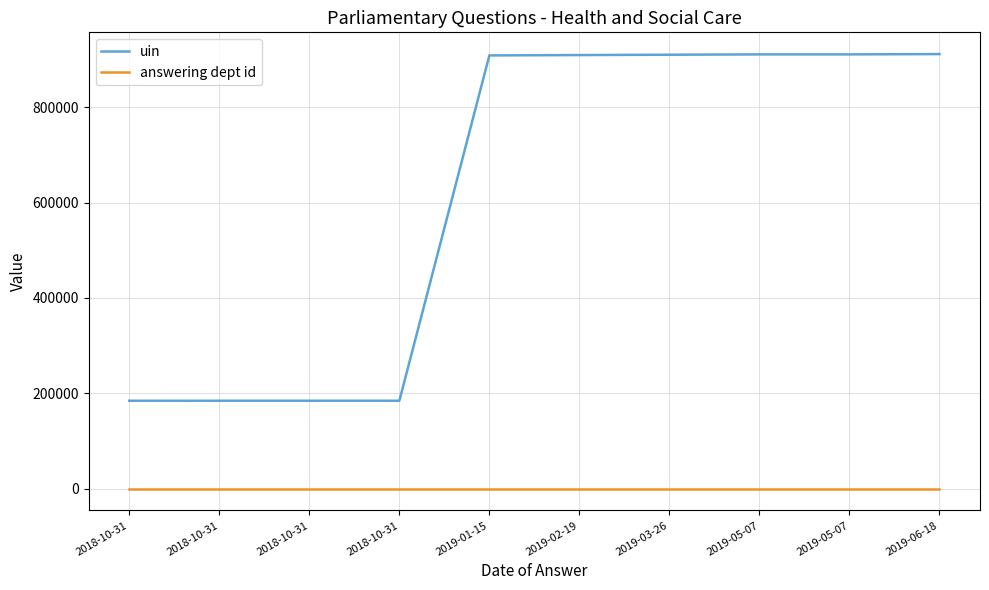

Does the chart display data point markers on the line(s)?

No